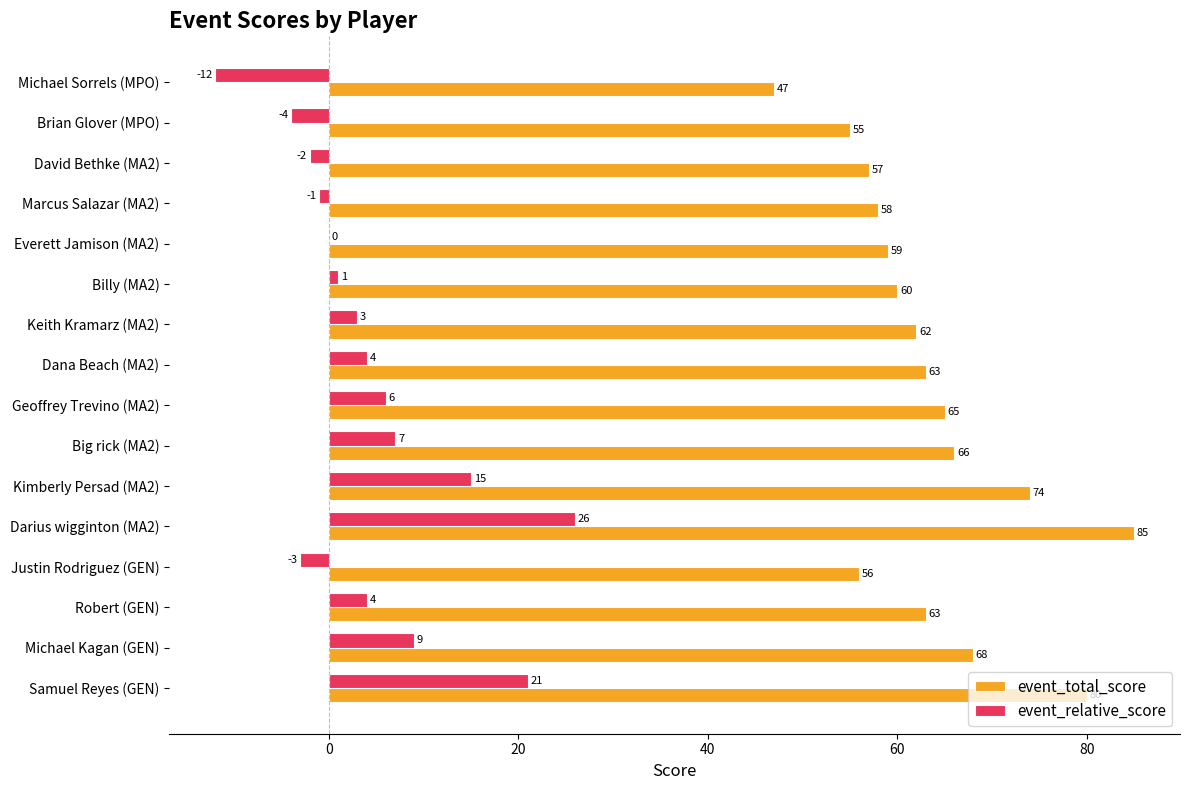

The event_relative_score series shows -3 at Justin Rodriguez (GEN). True or false?

True